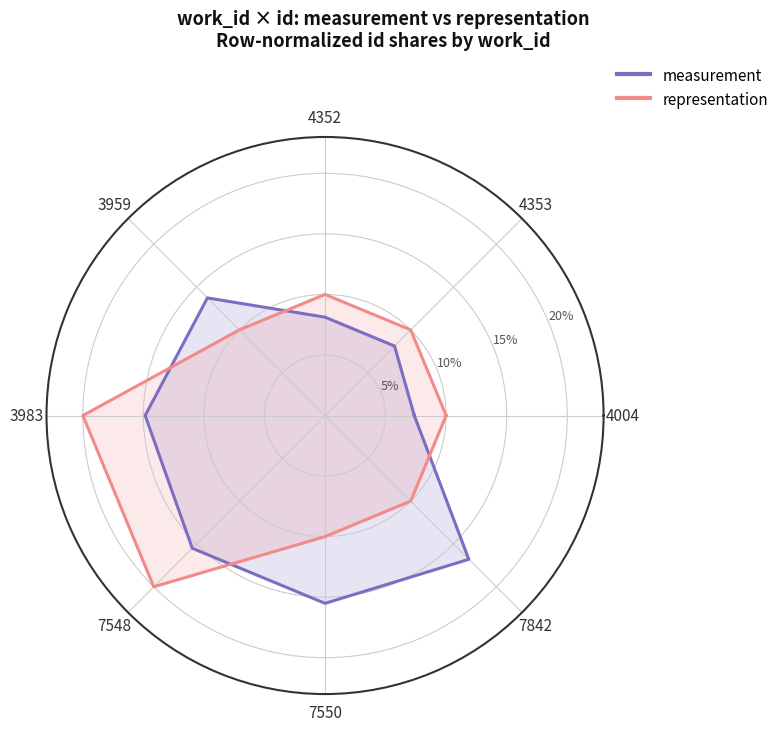

How many times do representation and measurement cross each other?

4